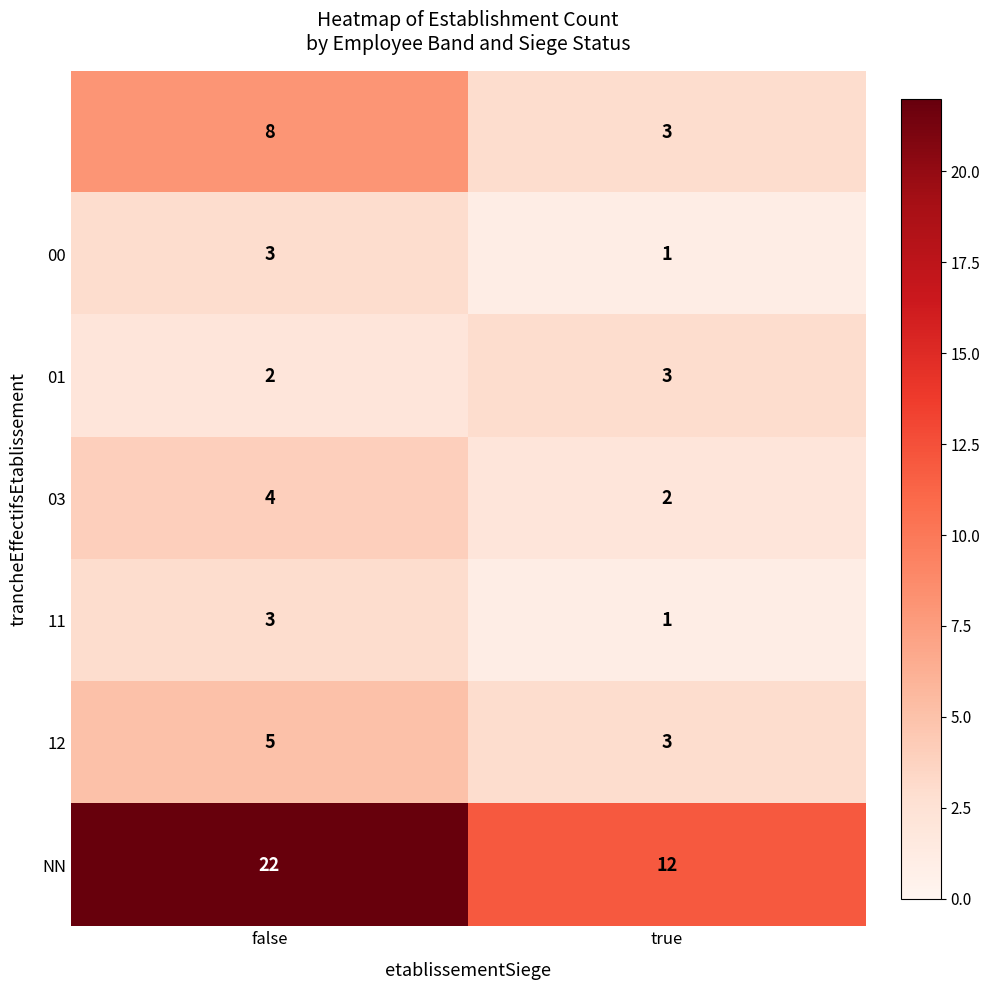

What is the spread (max minus min) of values at true?

11